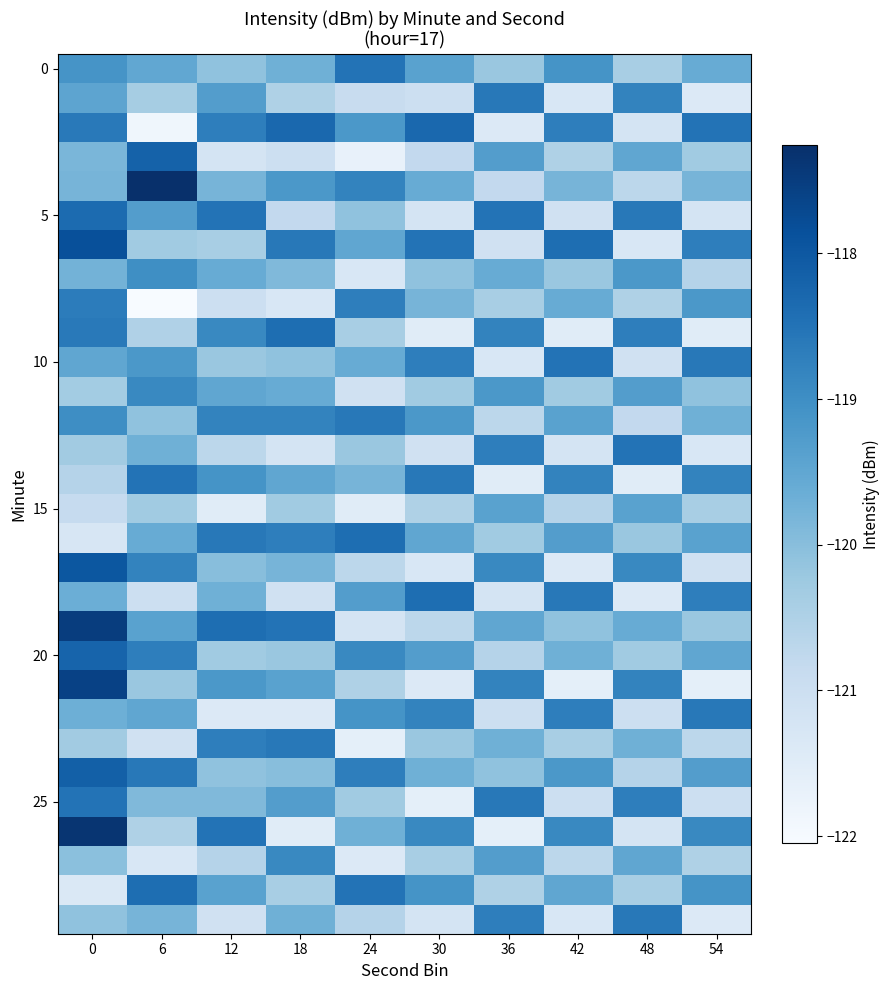

Count the number of categories in the chart.

10